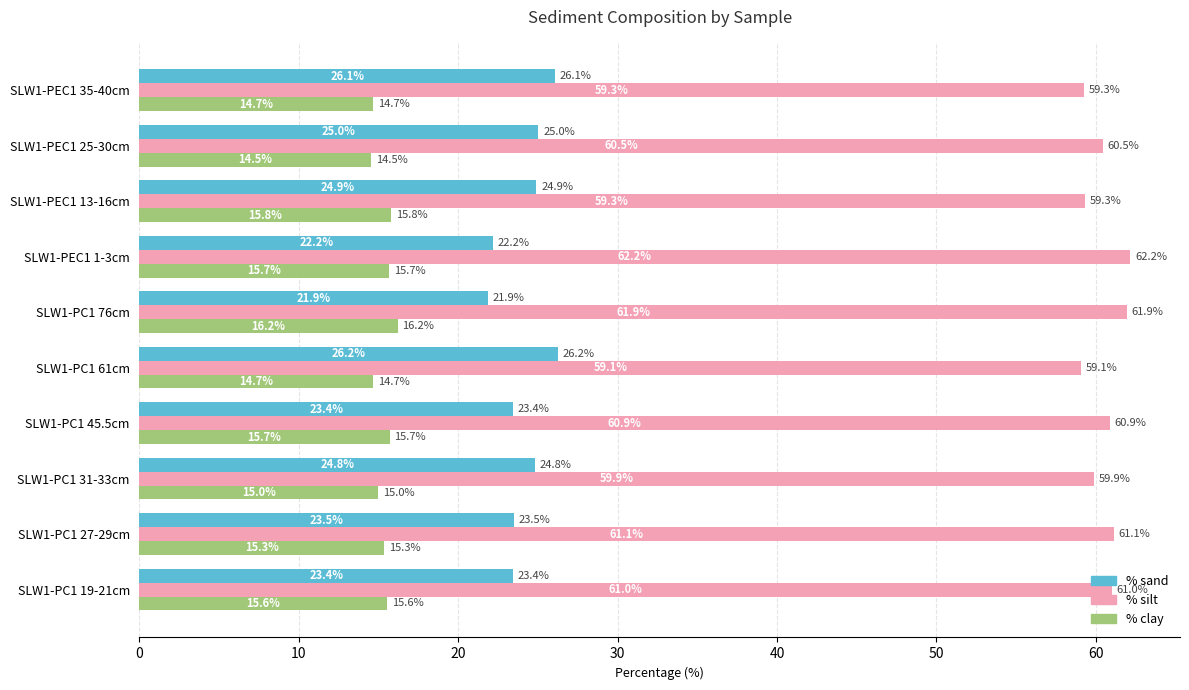

List the series in order of their peak value, lowest first.

% clay, % sand, % silt